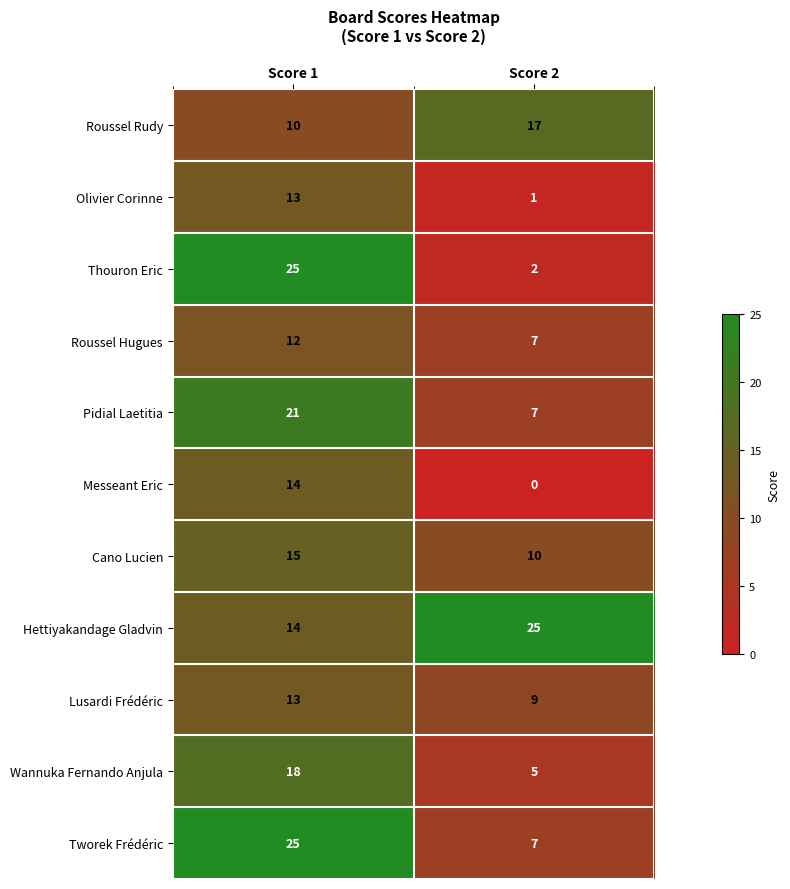

What is the maximum value shown in the chart?

25